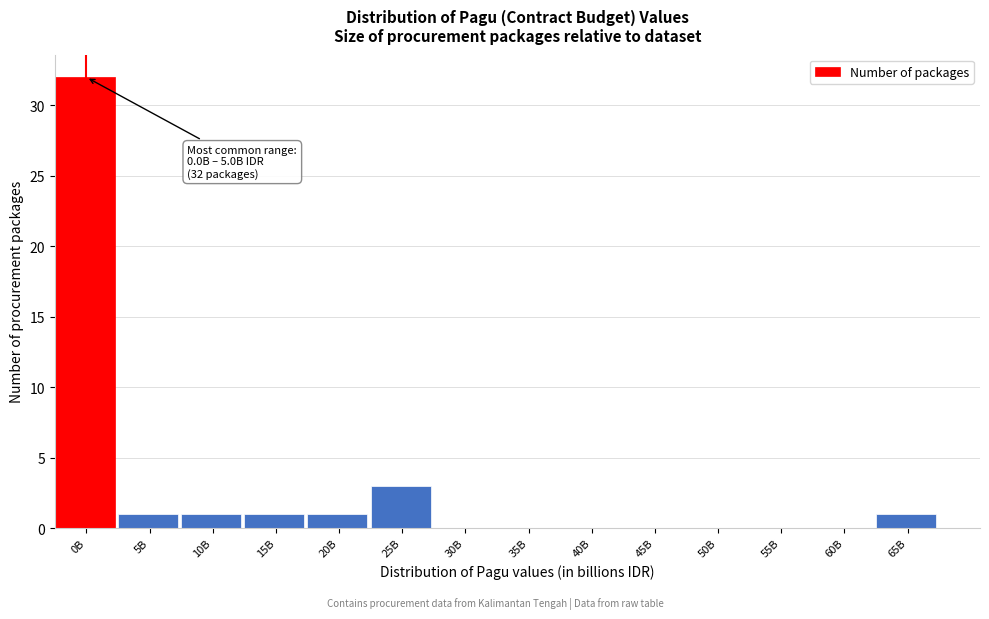

Reading left to right, list all the values displayed in this chart.

0B=32	5B=1	10B=1	15B=1	20B=1	25B=3	30B=0	35B=0	40B=0	45B=0	50B=0	55B=0	60B=0	65B=1